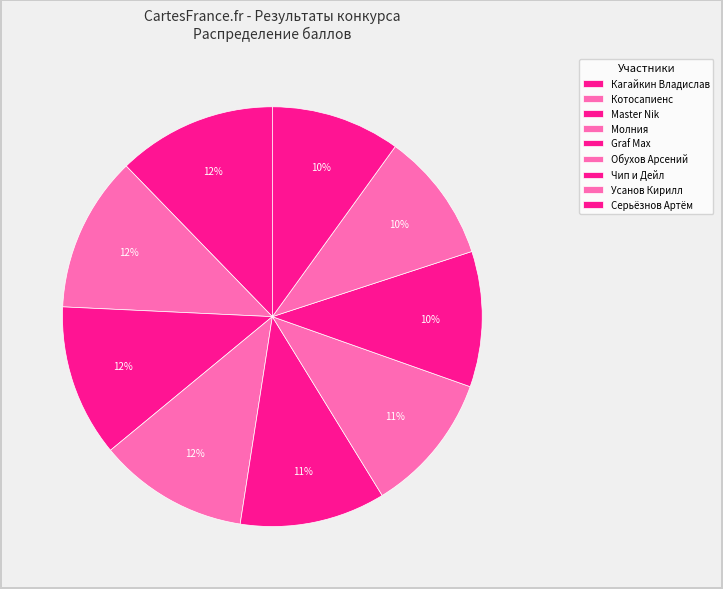

Is Молния the majority of the pie?

No